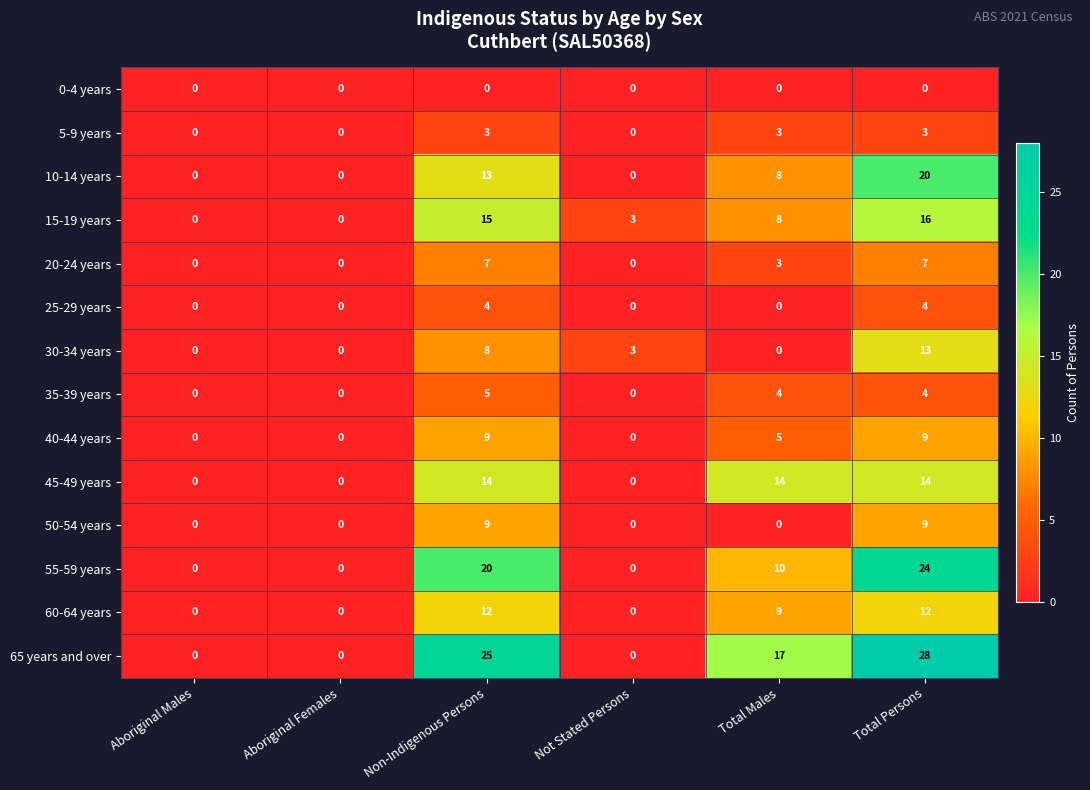

Count the number of categories in the chart.

6